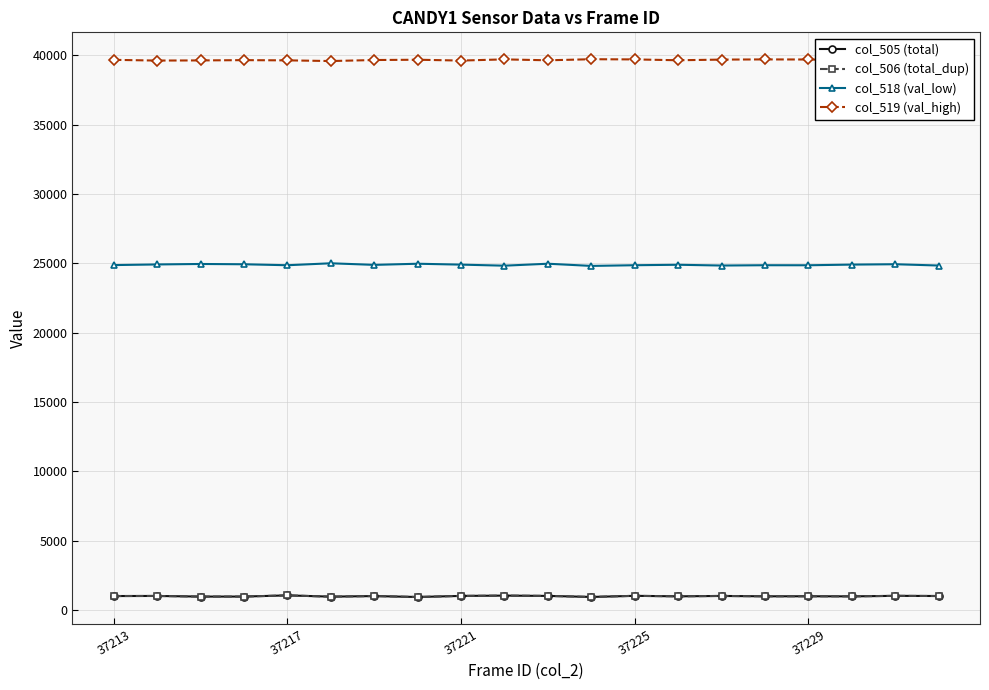

Is this an area chart (filled region under the line)?

No